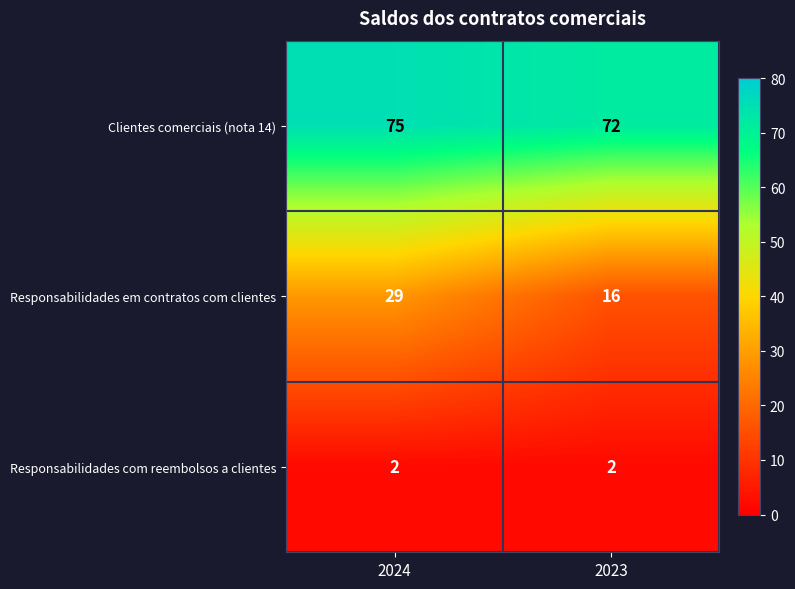

Which category has the highest value across all series?

2024